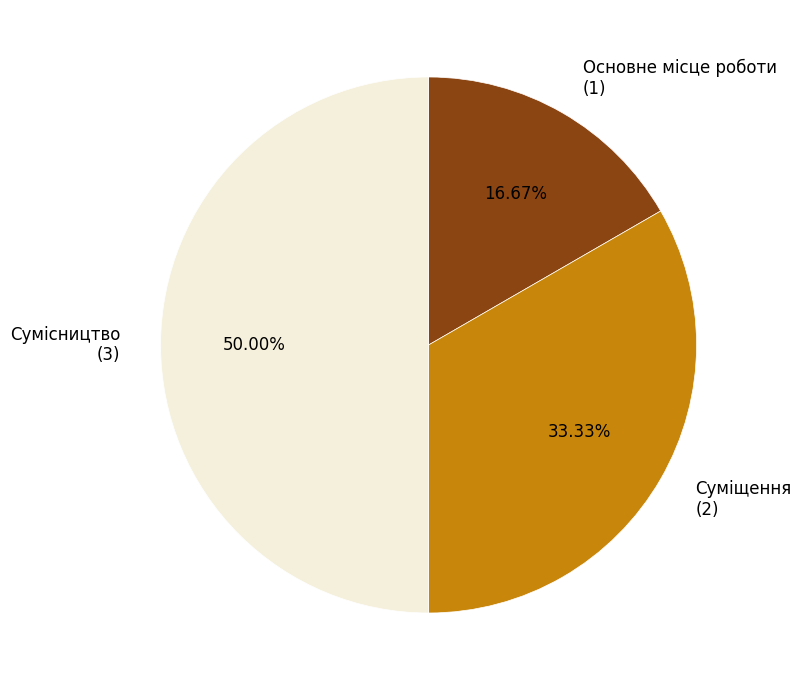

Which has a higher value, Основне місце роботи (1) or Сумісництво (3)?

Сумісництво (3)